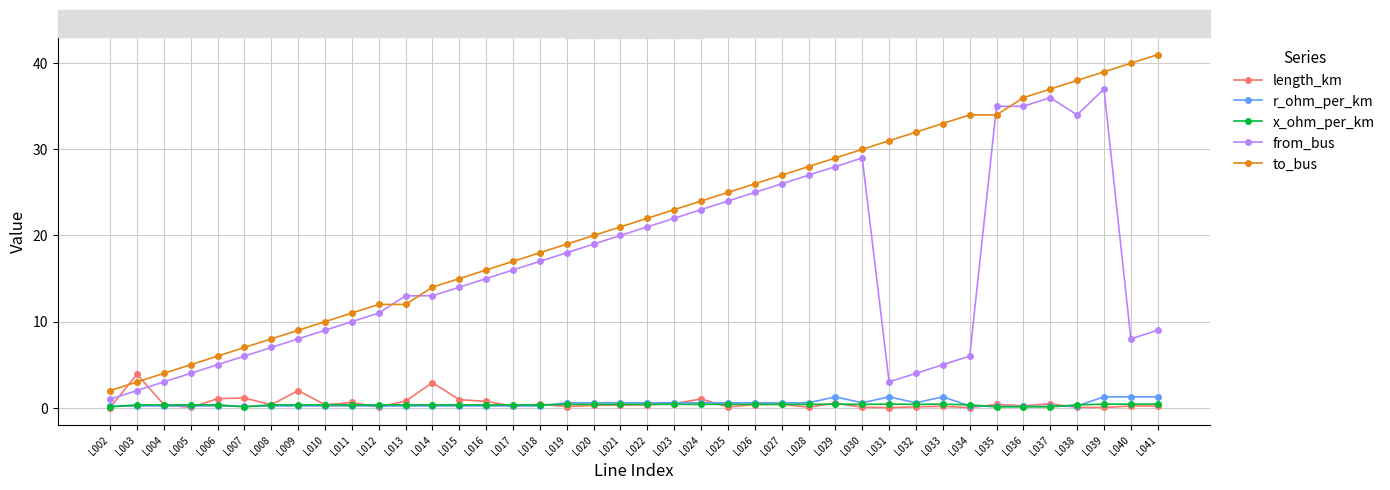

How many data points in from_bus are less than 15?

20